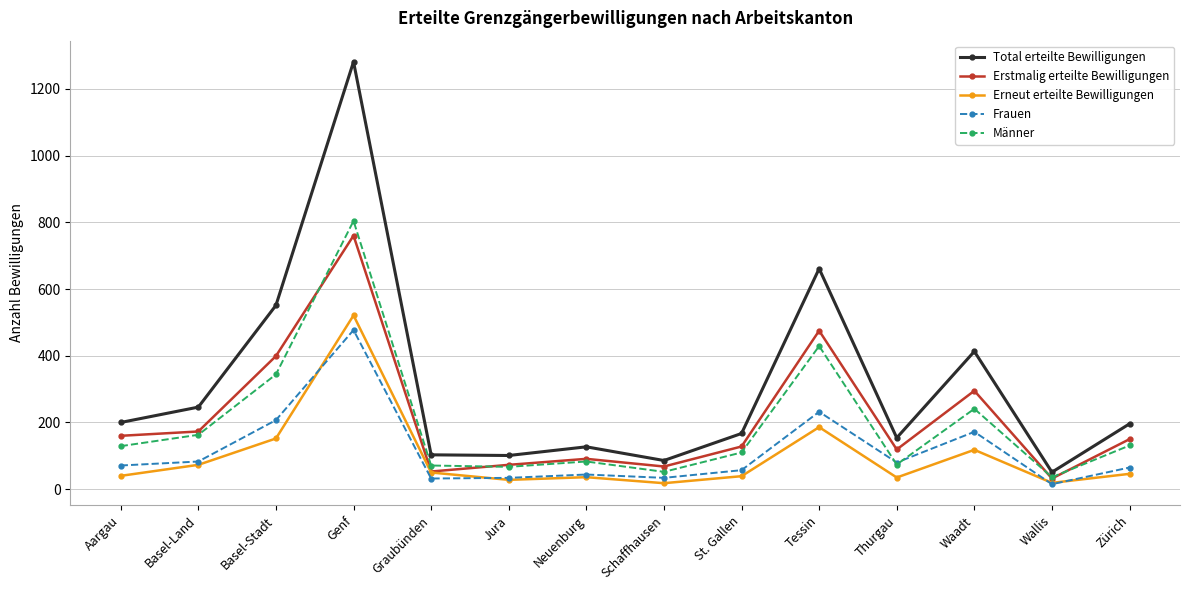

What position from the left is Thurgau?

11